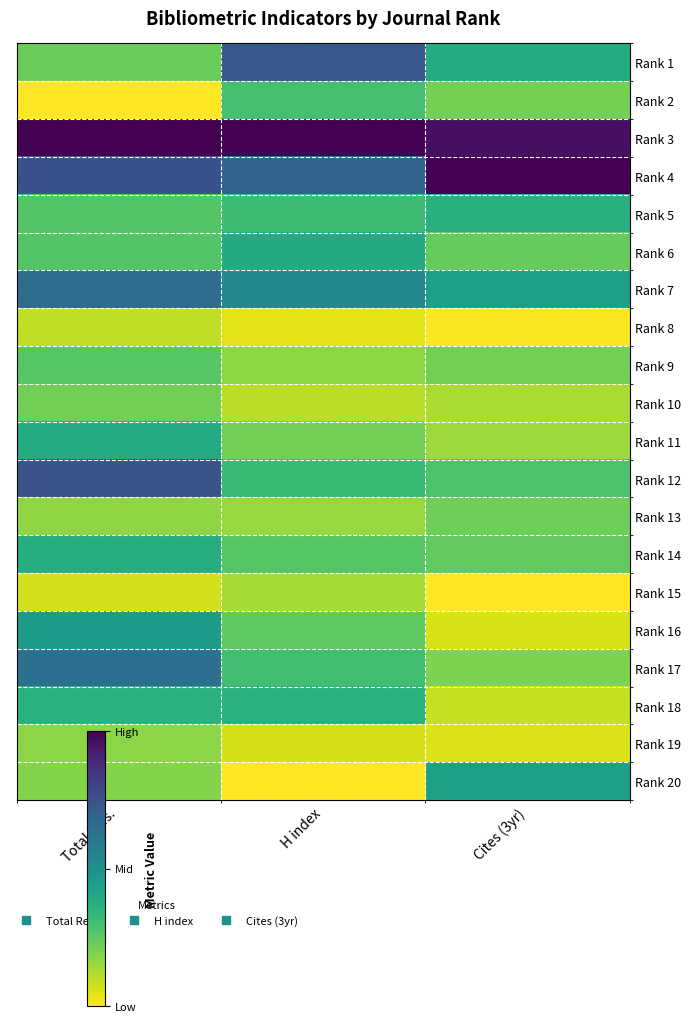

Reading left to right, list all the values displayed in this chart.

Rank 1: Total Refs.=0.2	H index=0.7	Cites (3yr)=0.4
Rank 2: Total Refs.=0.0	H index=0.3	Cites (3yr)=0.2
Rank 3: Total Refs.=1.0	H index=1.0	Cites (3yr)=1.0
Rank 4: Total Refs.=0.7	H index=0.7	Cites (3yr)=1.0
Rank 5: Total Refs.=0.3	H index=0.3	Cites (3yr)=0.4
Rank 6: Total Refs.=0.3	H index=0.4	Cites (3yr)=0.2
Rank 7: Total Refs.=0.6	H index=0.5	Cites (3yr)=0.4
Rank 8: Total Refs.=0.1	H index=0.0	Cites (3yr)=0.0
Rank 9: Total Refs.=0.3	H index=0.2	Cites (3yr)=0.2
Rank 10: Total Refs.=0.2	H index=0.1	Cites (3yr)=0.1
Rank 11: Total Refs.=0.4	H index=0.2	Cites (3yr)=0.1
Rank 12: Total Refs.=0.7	H index=0.3	Cites (3yr)=0.3
Rank 13: Total Refs.=0.2	H index=0.2	Cites (3yr)=0.2
Rank 14: Total Refs.=0.4	H index=0.3	Cites (3yr)=0.2
Rank 15: Total Refs.=0.1	H index=0.1	Cites (3yr)=0.0
Rank 16: Total Refs.=0.5	H index=0.2	Cites (3yr)=0.1
Rank 17: Total Refs.=0.6	H index=0.3	Cites (3yr)=0.2
Rank 18: Total Refs.=0.4	H index=0.4	Cites (3yr)=0.1
Rank 19: Total Refs.=0.2	H index=0.1	Cites (3yr)=0.1
Rank 20: Total Refs.=0.2	H index=0.0	Cites (3yr)=0.4